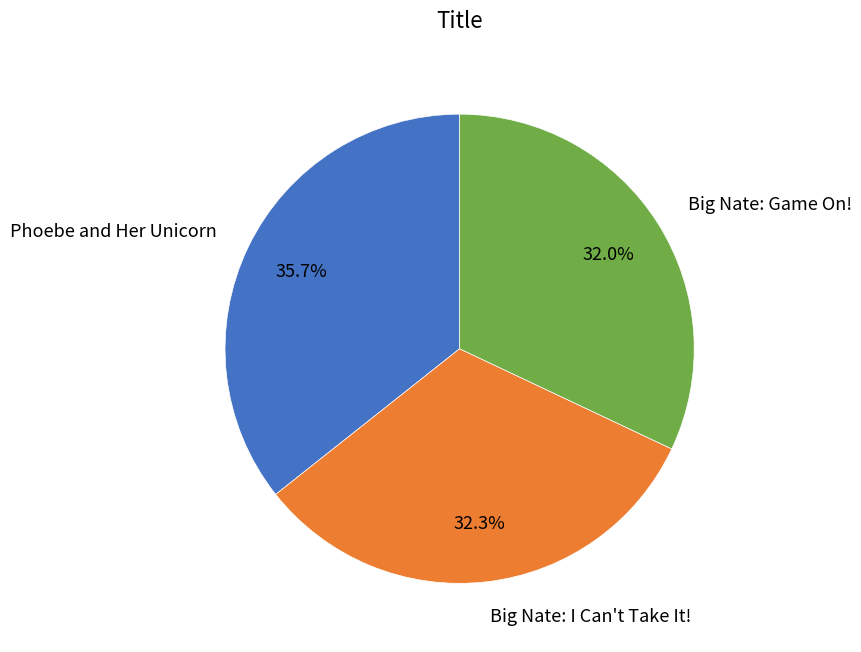

Is it true that Big Nate: I Can't Take It! is 32% of the pie?

True